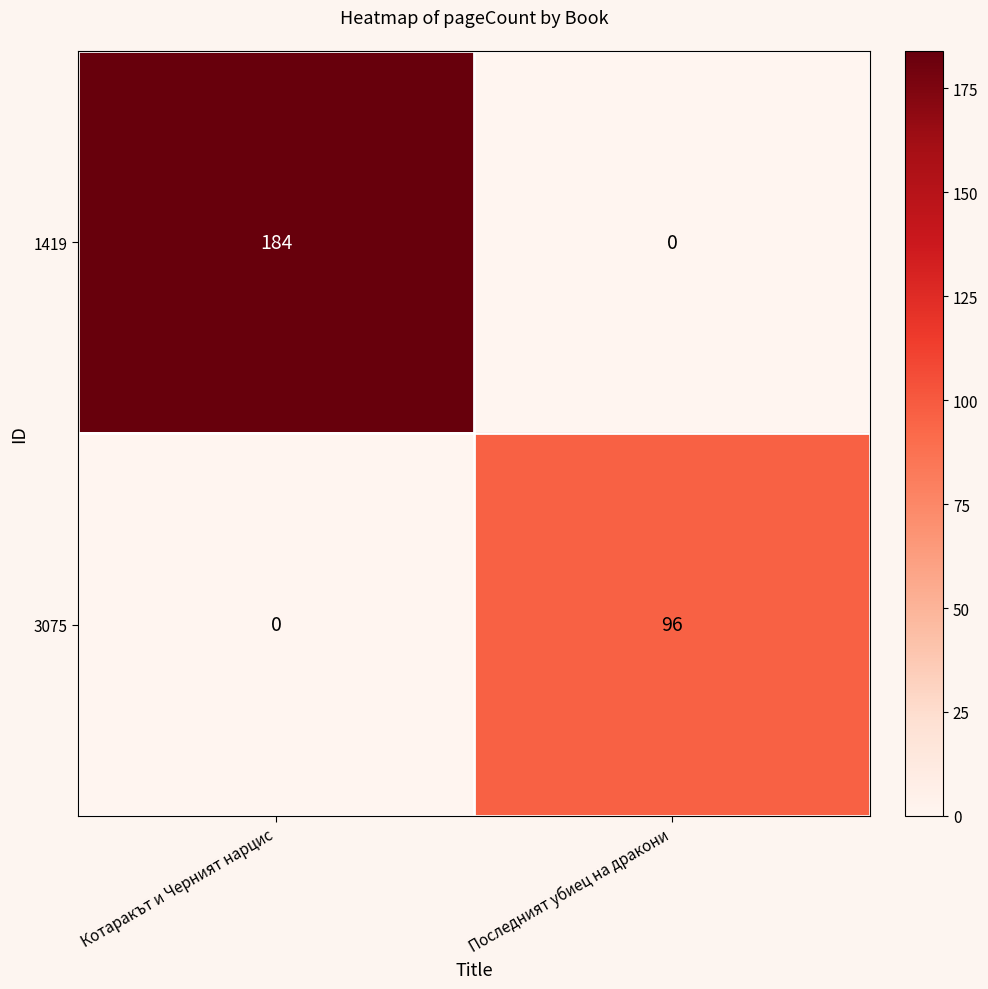

Reading right to left, what are all the values shown in this chart?

1419: 0	184
3075: 96	0